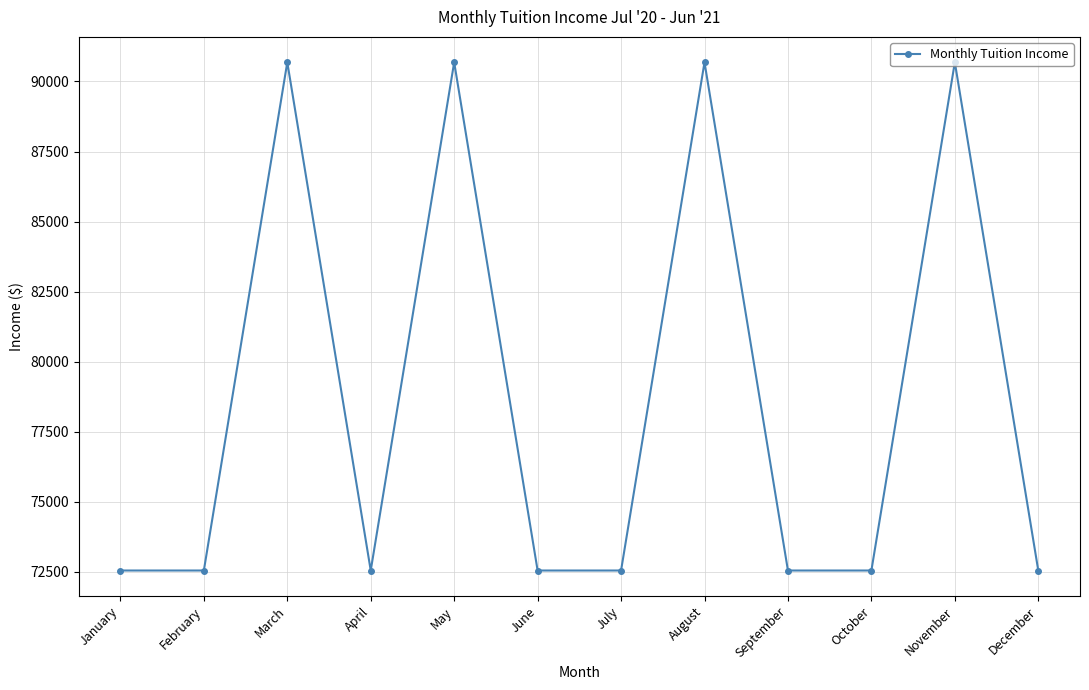

What is the ratio of the value at April to the value at March?

0.8